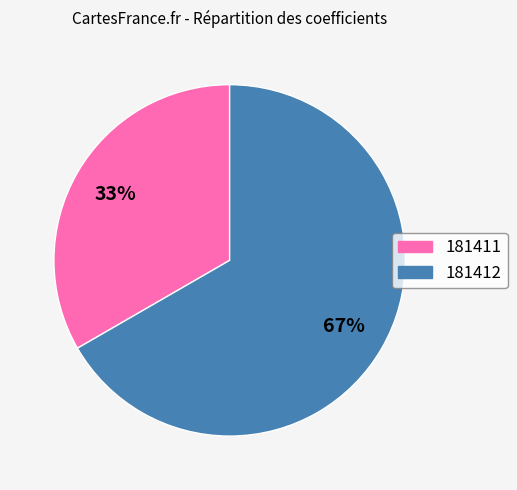

Is 181411 the majority of the pie?

No